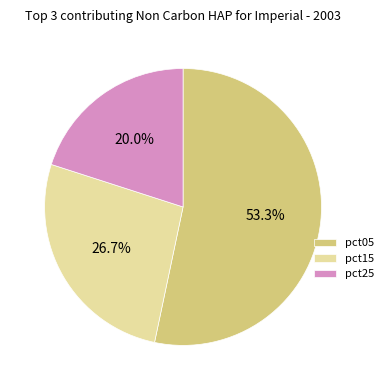

Count the number of slices in the pie.

3